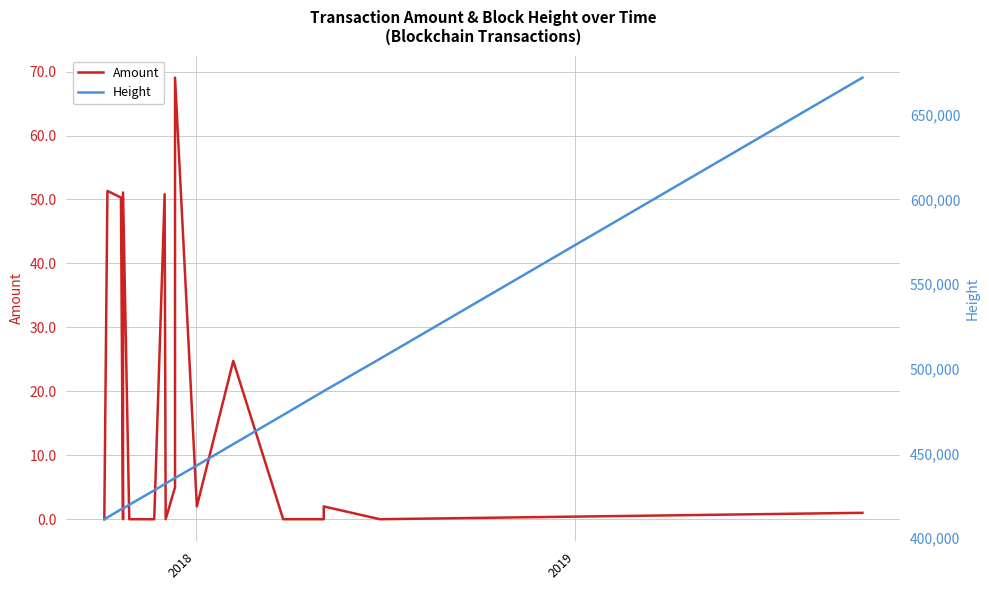

Reading left to right, what are all the values shown in this chart?

Amount: 0.0	0.0	34.7	34.7	51.3	50.3	0.0	51.1	0.0	0.0	50.8	0.0	5.0	69.0	2.0	24.8	0.0	0.0	2.0	0.0	1.0
Height: 411244.0	411245.0	411865.0	411868.0	412283.0	417053.0	417494.0	417494.0	419748.0	428292.0	431916.0	432319.0	435558.0	435559.0	442941.0	455551.0	472741.0	486823.0	486824.0	505877.0	671802.0